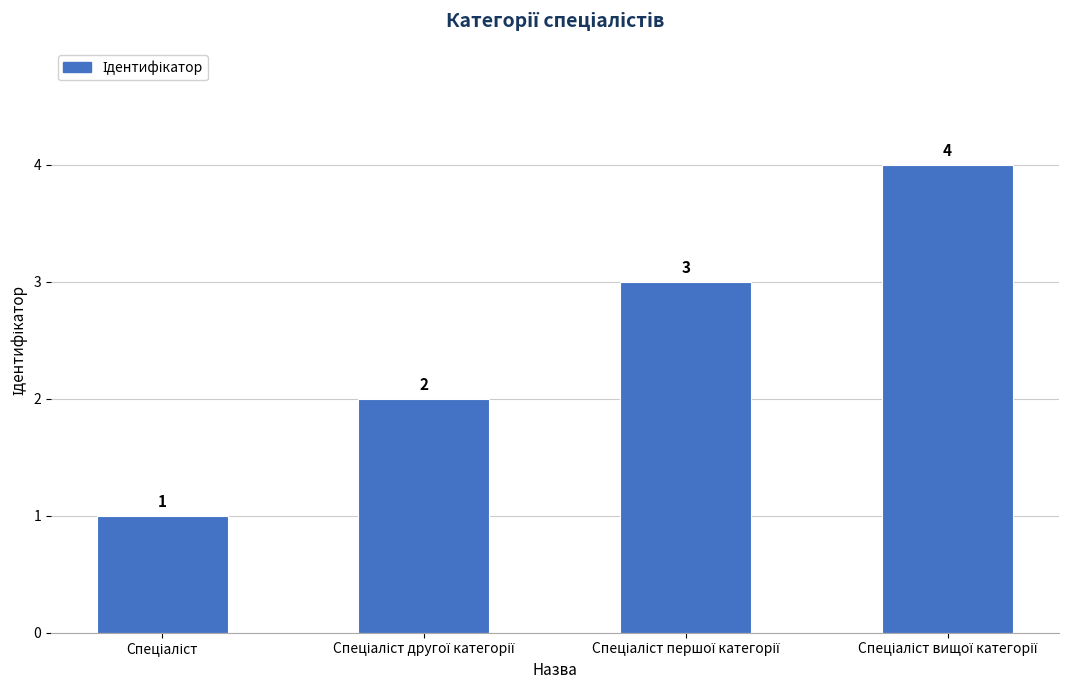

Are the bars grouped side by side (vs. stacked)?

No